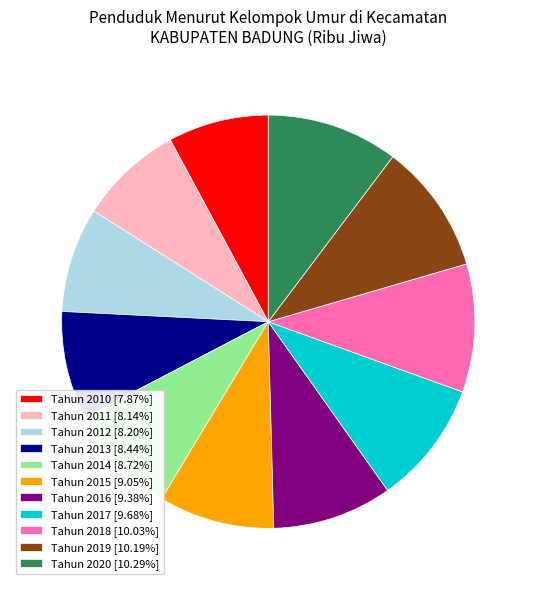

Which has a higher value, Tahun 2010 or Tahun 2019?

Tahun 2019